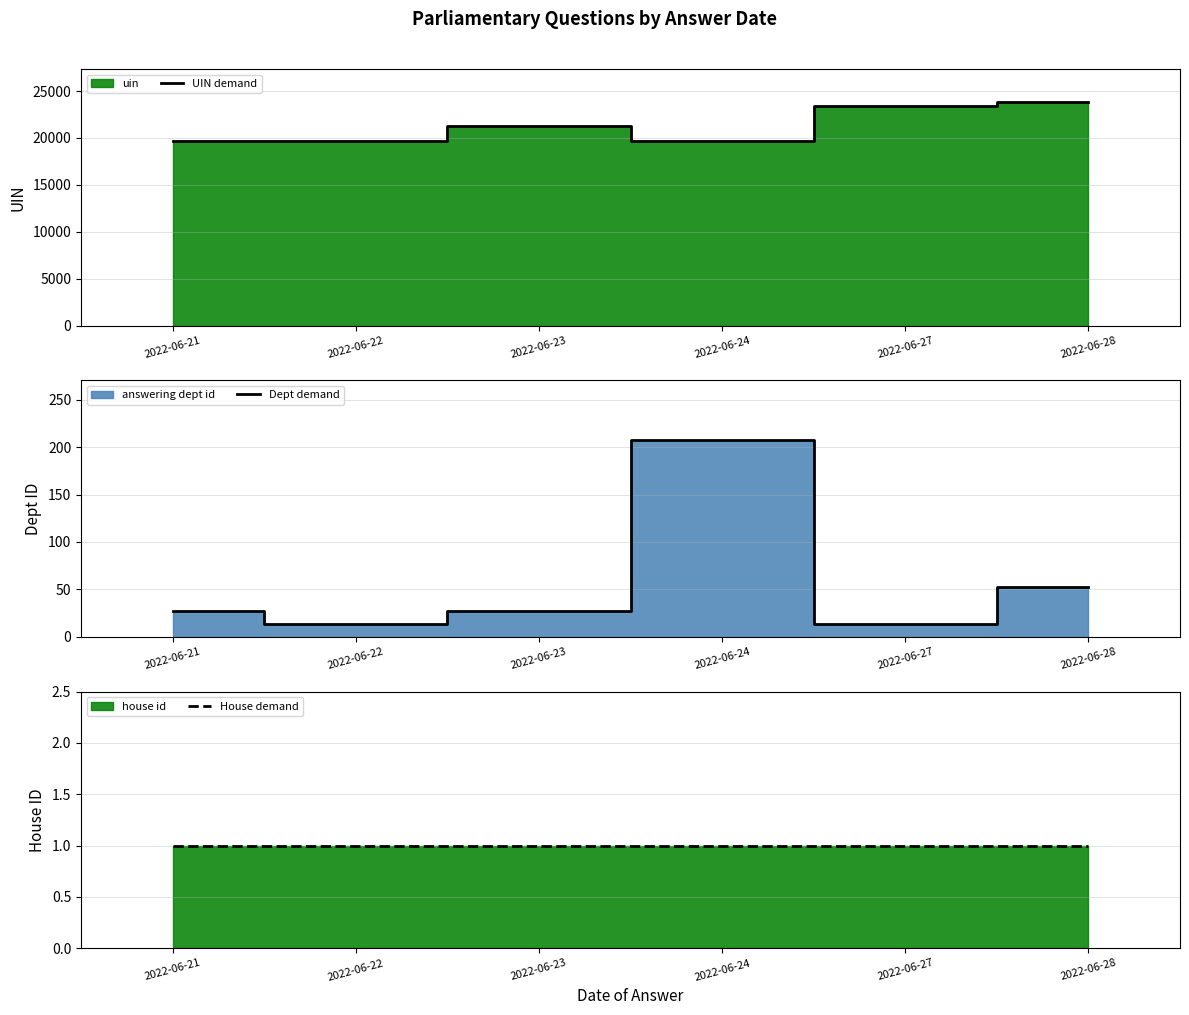

What is the value of the UIN demand point at the 5th from the left?

23366